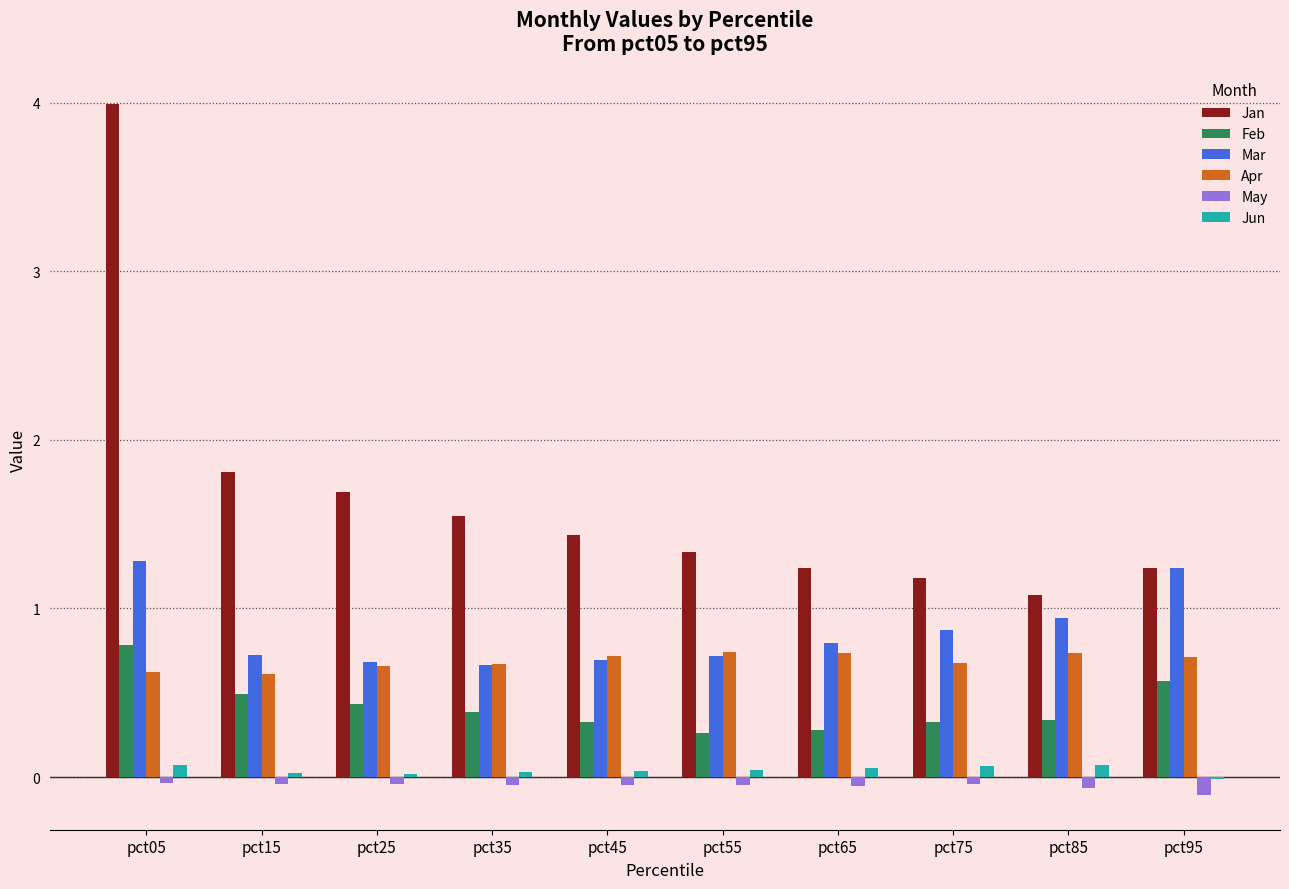

What is the greatest value displayed?

4.0